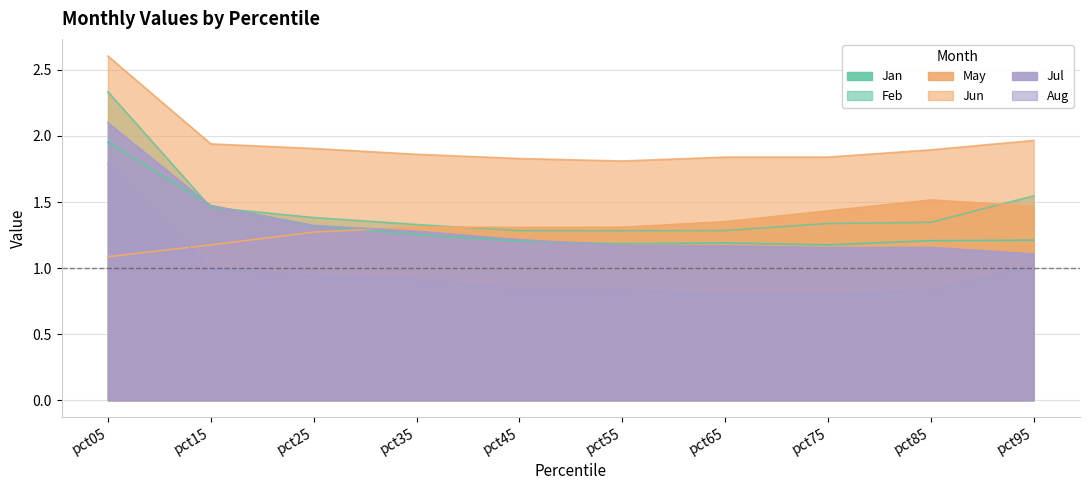

List the labels in order of Aug value, smallest first.

pct65, pct75, pct85, pct55, pct45, pct35, pct25, pct15, pct95, pct05